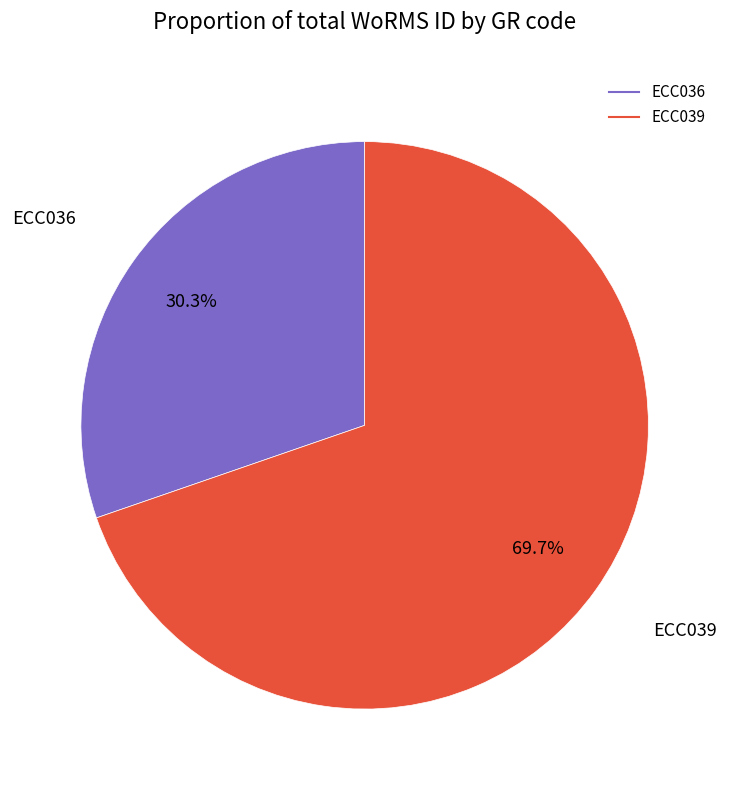

What is the smallest slice in the pie chart?

ECC036